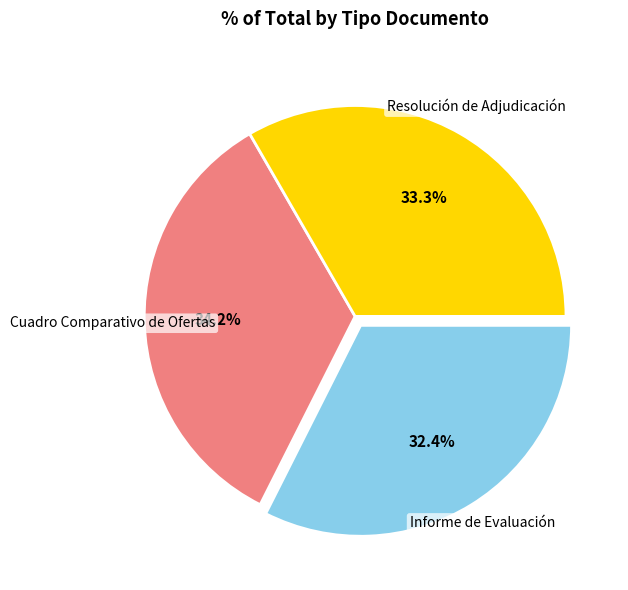

Is there any slice that represents more than half of the pie?

No